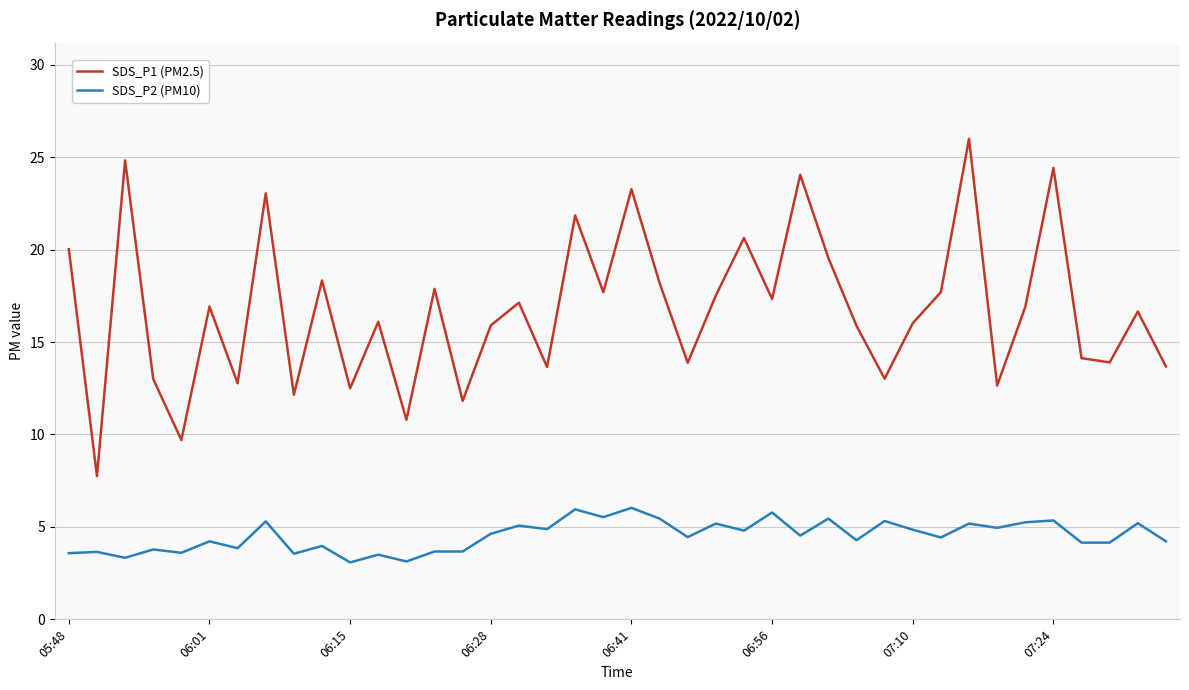

Which series has the largest total across all categories?

SDS_P1 (PM2.5)